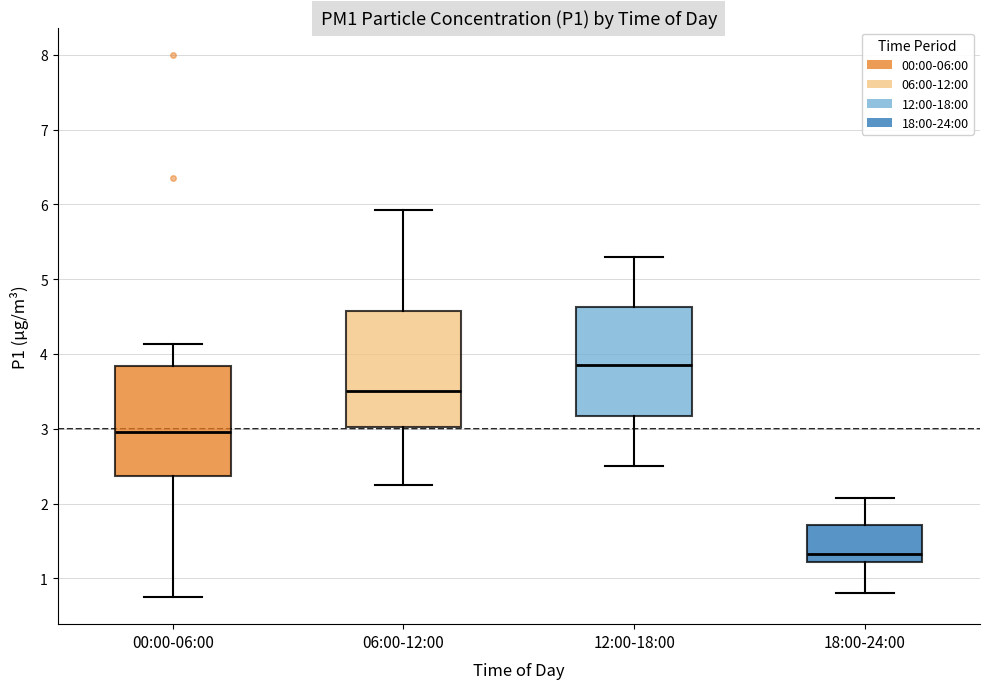

Reading left to right, transcribe this box plot: for each box, give where its median line is, the range the box spans, and where its two whiskers end, as read against the y-axis. The values are not printed on the chart, so give them approximately, as read against the axis.

00:00-06:00: median 3.0, box 2.4 to 3.8, whiskers 0.8 to 4.1
06:00-12:00: median 3.5, box 3.0 to 4.6, whiskers 2.3 to 5.9
12:00-18:00: median 3.9, box 3.2 to 4.6, whiskers 2.5 to 5.3
18:00-24:00: median 1.3, box 1.2 to 1.7, whiskers 0.8 to 2.1